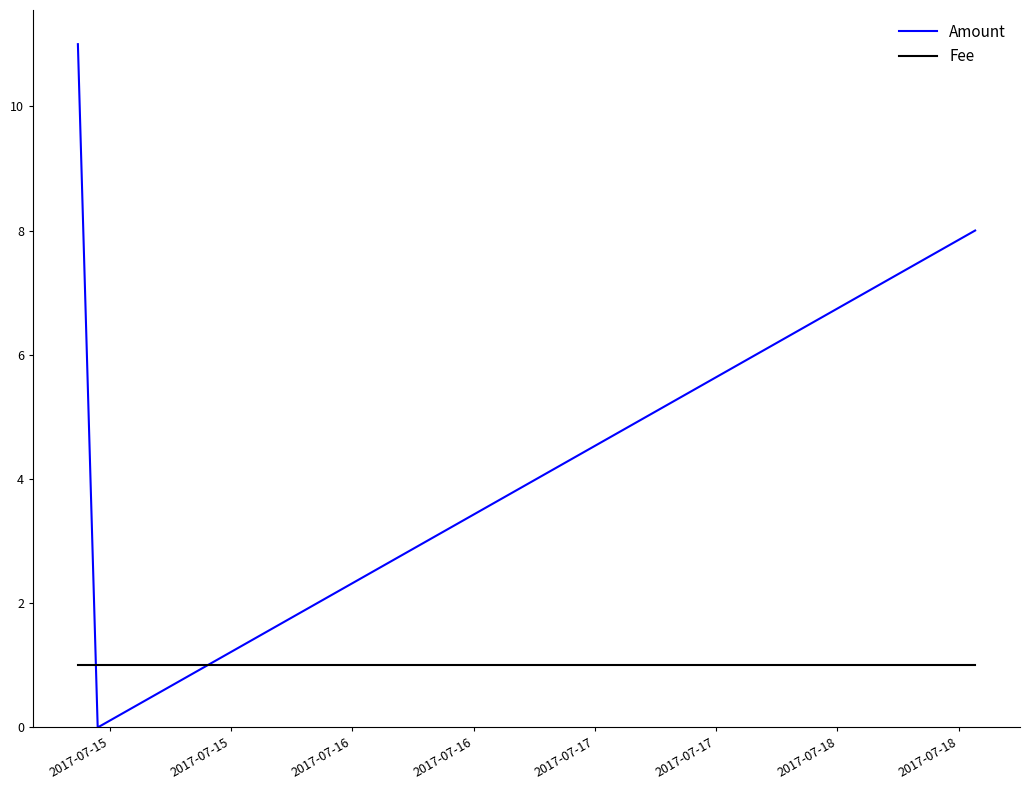

Is the value of Amount at 2017-07-15 greater than the value of Fee at 2017-07-16?

Yes